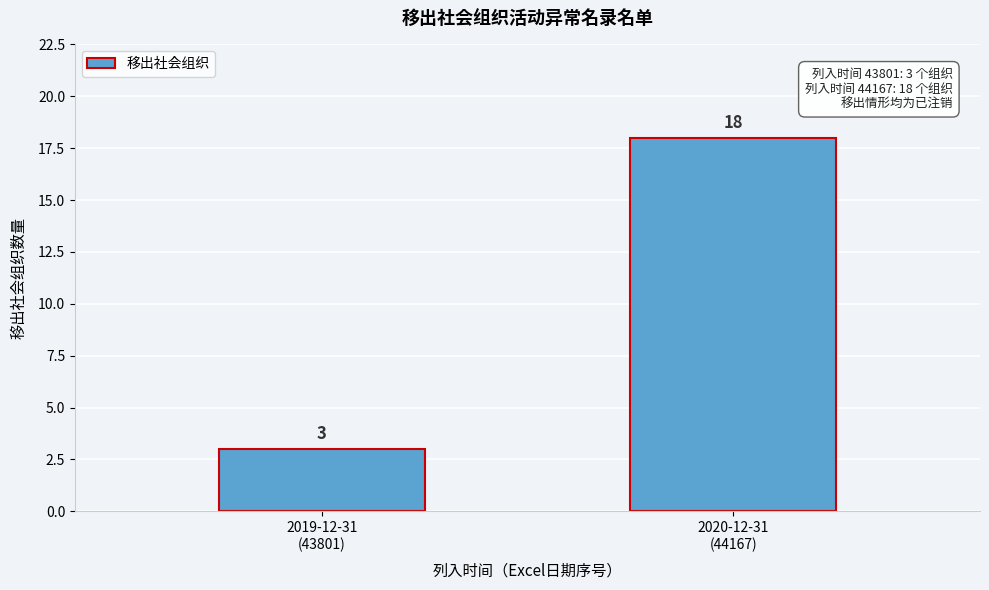

Reading right to left, extract all data points from this chart.

18	3